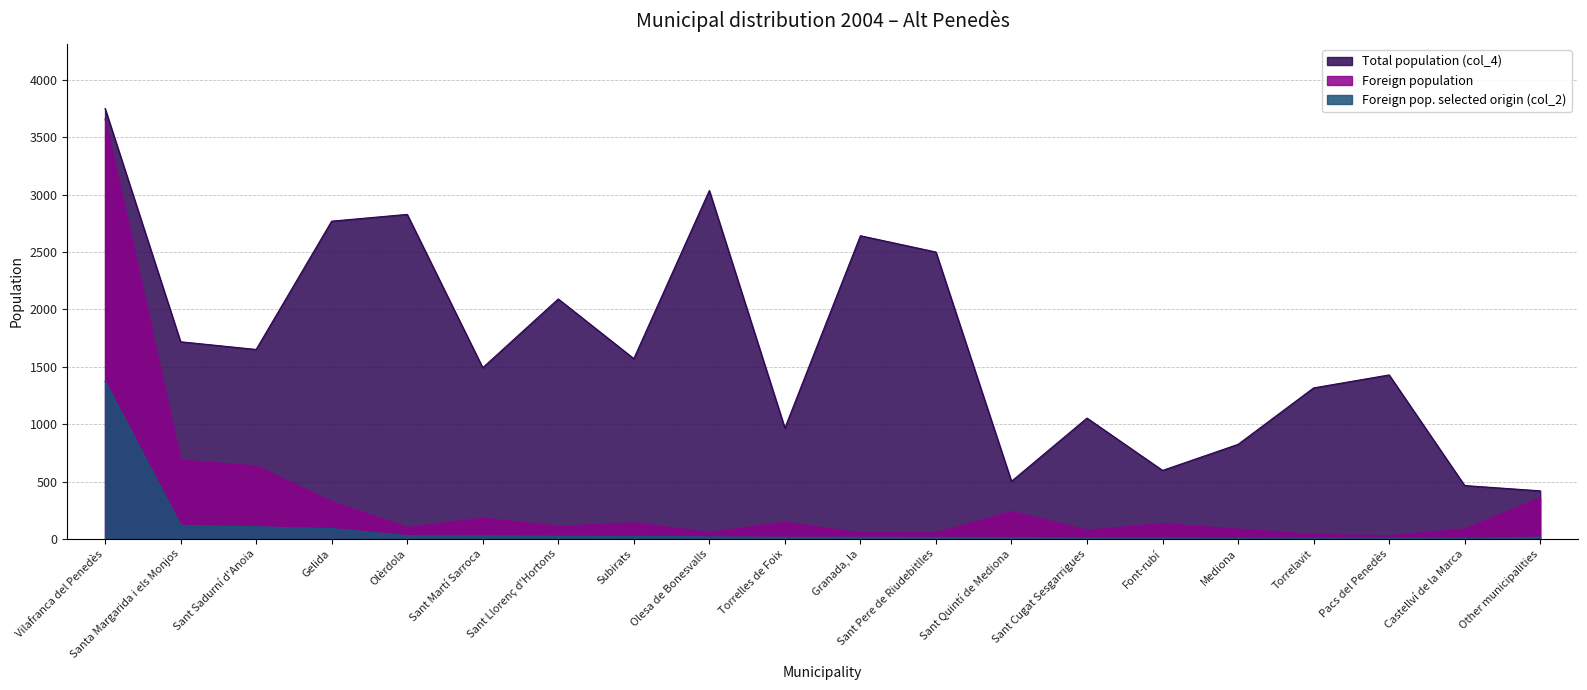

What are all the series names shown in the legend?

Total population (col_4), Foreign population, Foreign pop. selected origin (col_2)